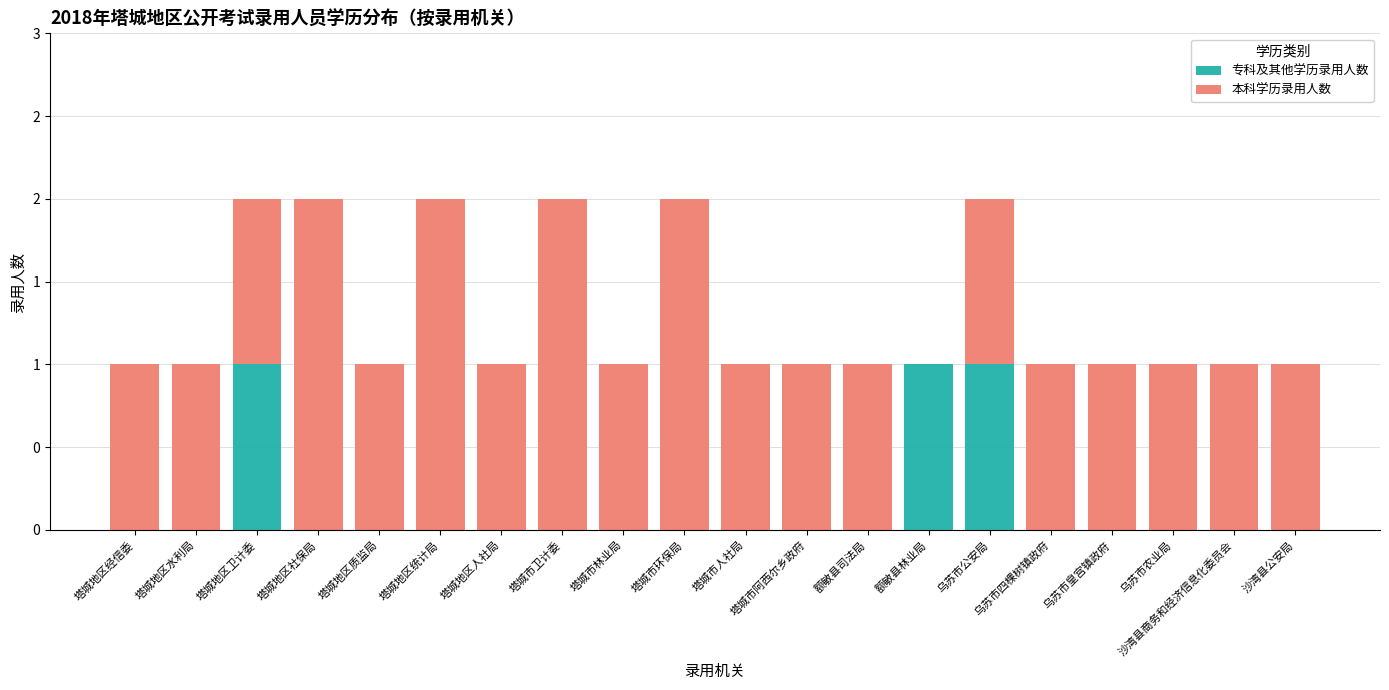

What is the total value across all series at 塔城市环保局?

2